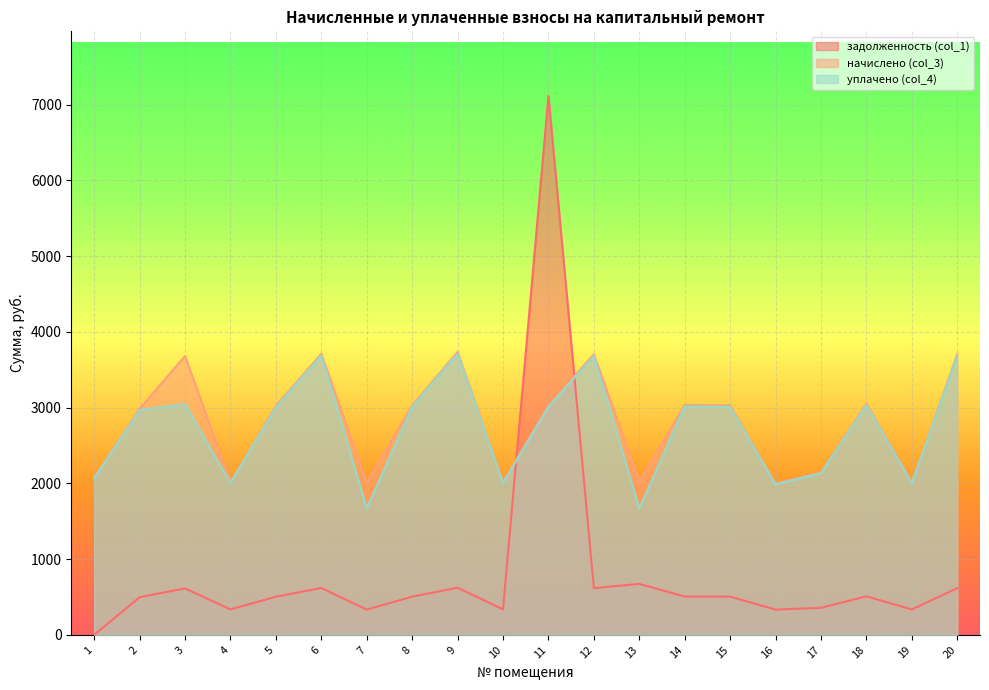

Reading left to right, transcribe all the data shown in this chart.

задолженность (col_1): 0.0	497.6	613.5	336.5	503.8	618.7	334.5	504.8	622.8	336.5	7114.3	617.6	673.1	505.8	504.8	333.4	358.1	508.9	335.5	617.6
начислено (col_3): 2080.7	2985.7	3681.3	2019.2	3022.6	3712.1	2006.9	3028.7	3736.7	2019.2	3028.7	3705.9	2019.2	3034.9	3028.7	2000.7	2148.4	3053.4	2013.0	3705.9
уплачено (col_4): 2067.6	2966.8	3044.4	2006.4	3003.5	3688.6	1672.5	3009.6	3713.0	2006.4	3009.6	3682.4	1669.9	3015.7	3009.6	1988.0	2134.8	3034.1	2000.2	3682.4